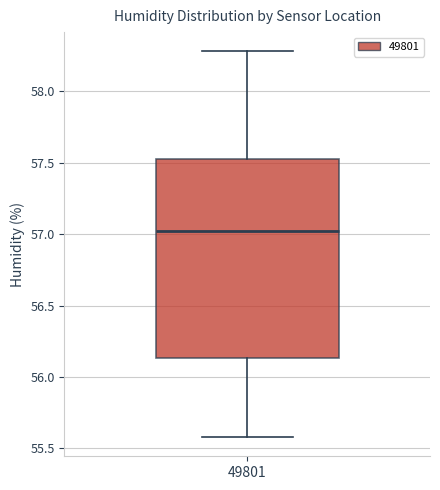

Transcribe this box plot: give where the median line is, the range the box spans, and where the two whiskers end, as read against the y-axis. The values are not printed on the chart, so give them approximately, as read against the axis.

median 57.00, box 56.15 to 57.55, whiskers 55.60 to 58.30